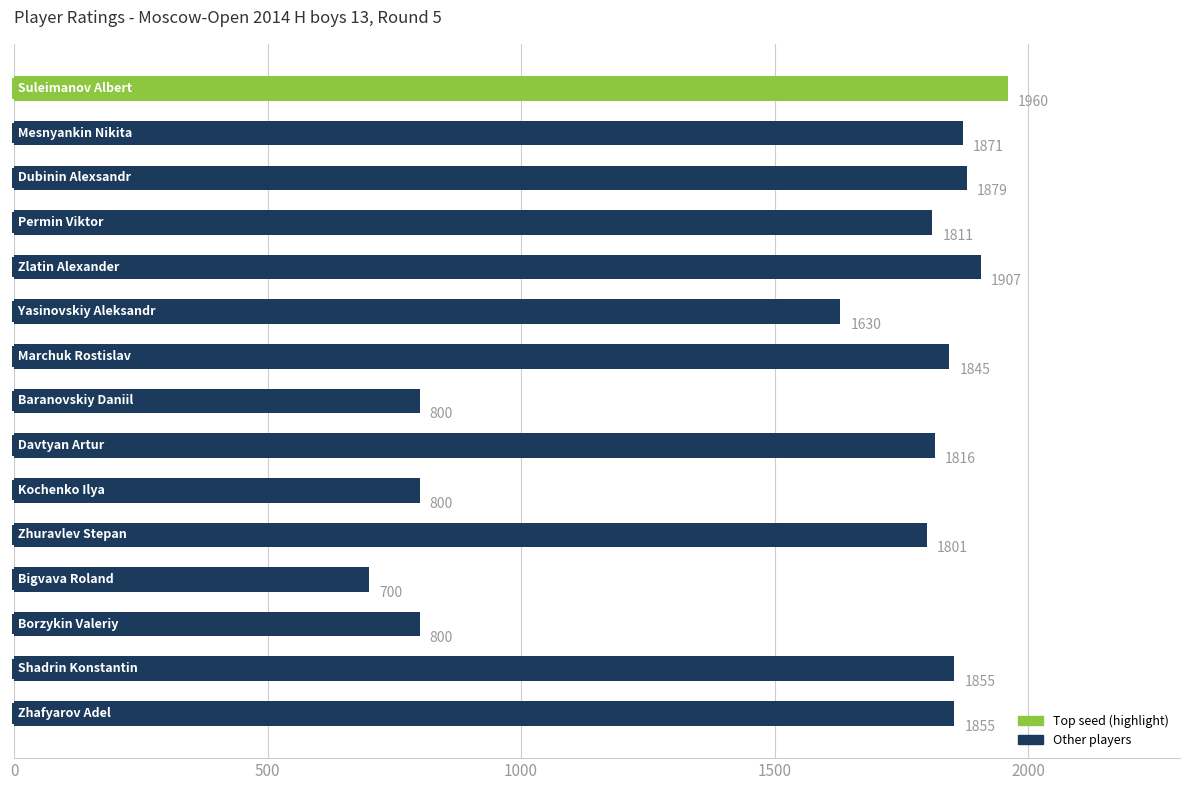

What is the minimum value shown in the chart?

700